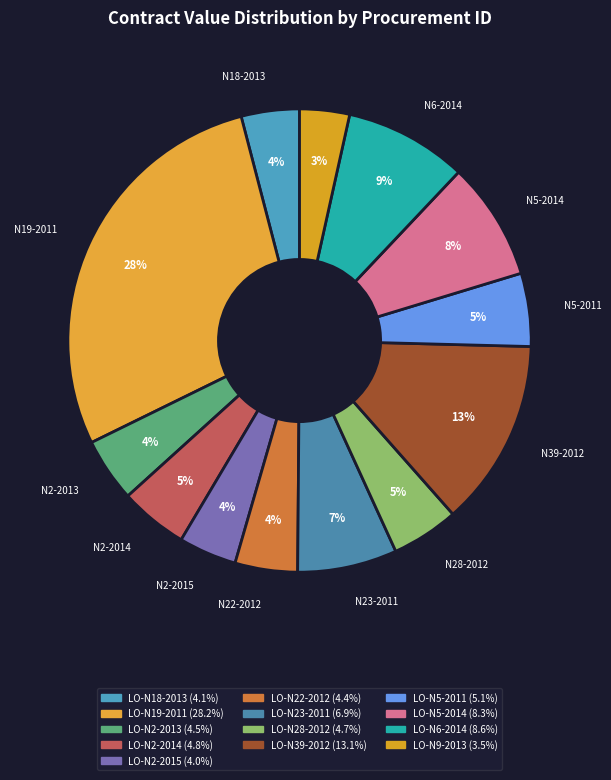

How many segments does this pie chart have?

13